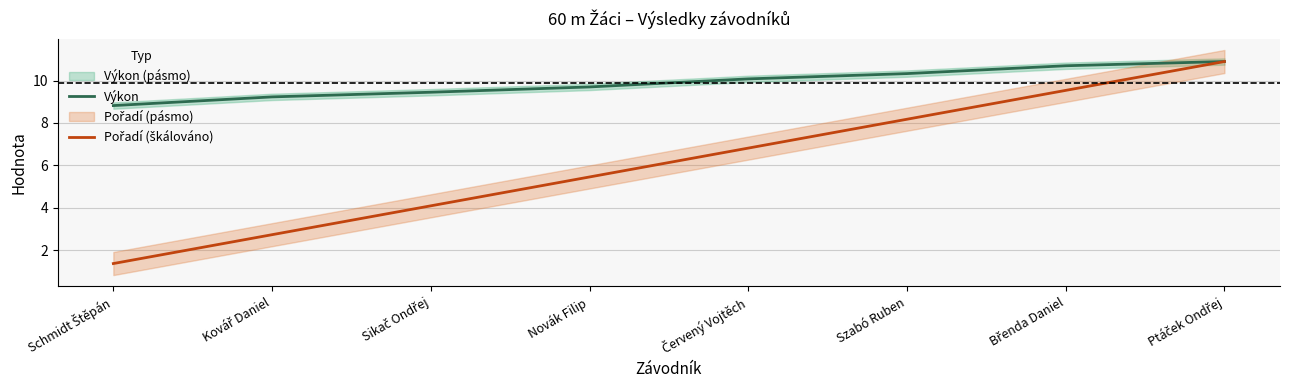

What value does the Pořadí (škálováno) series have at Břenda Daniel?

9.5